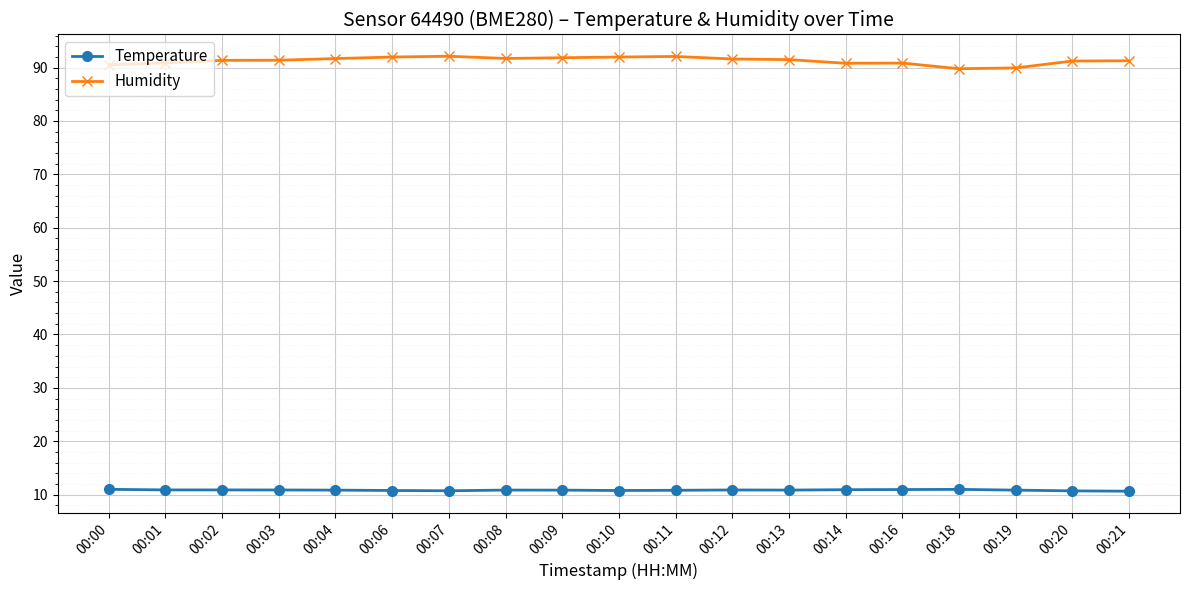

True or false: Temperature has more than 2 points higher than both neighbors.

True